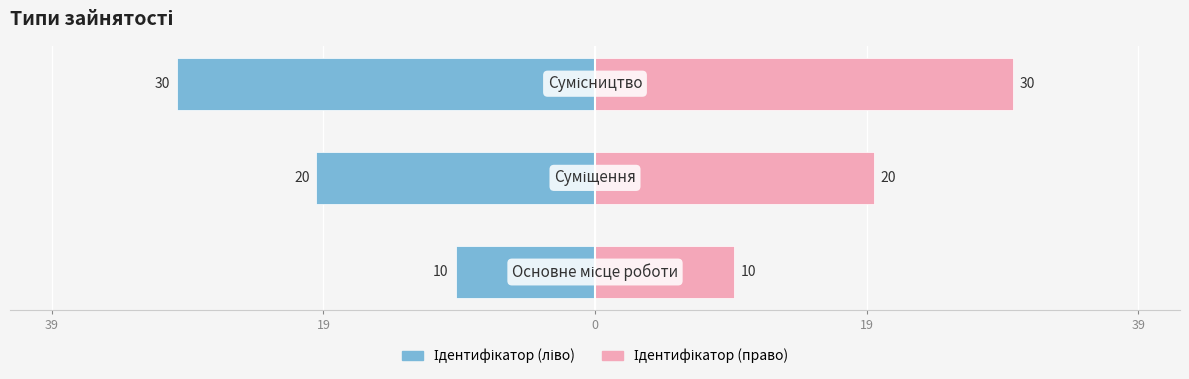

How many Ідентифікатор (ліво) values are between -30 and -10?

3